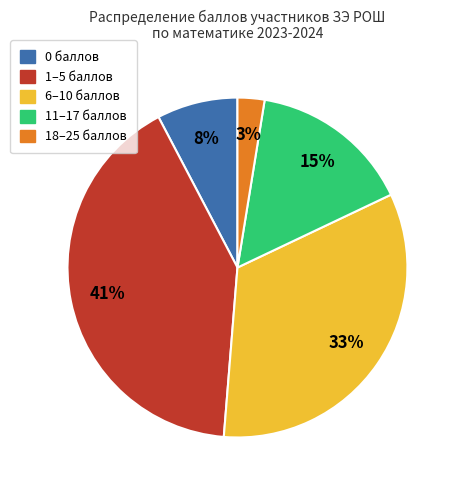

To the nearest percent, what is the difference between the largest and smallest slice percentages?

38%